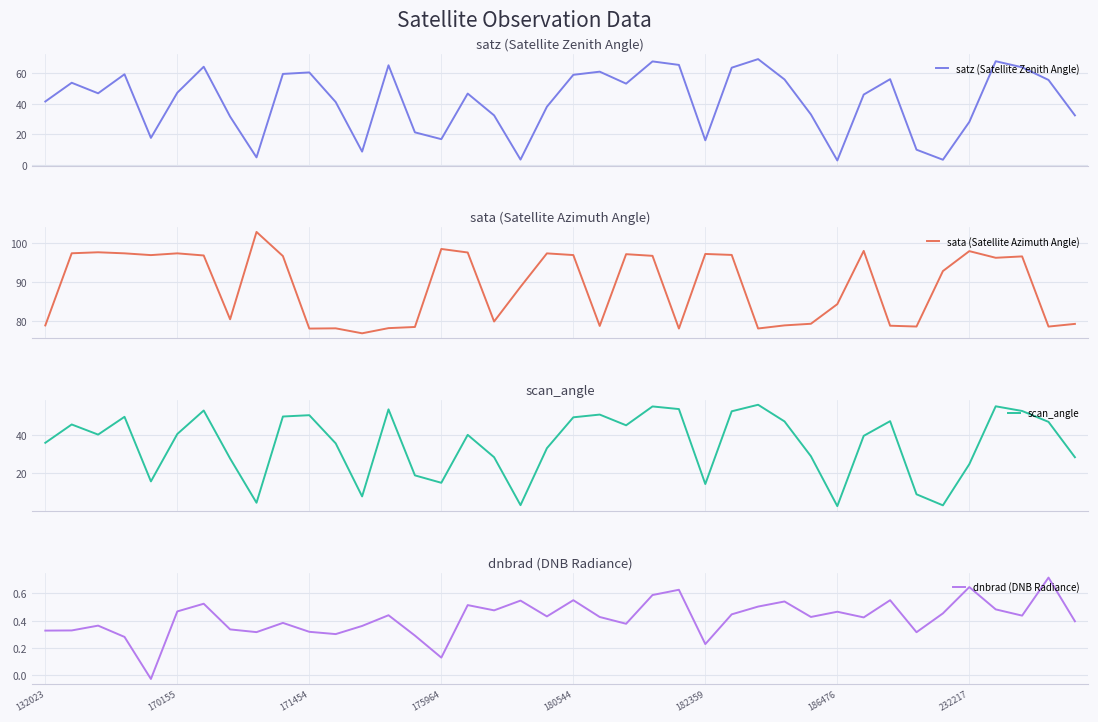

How many interior local peaks does the scan_angle series have?

11